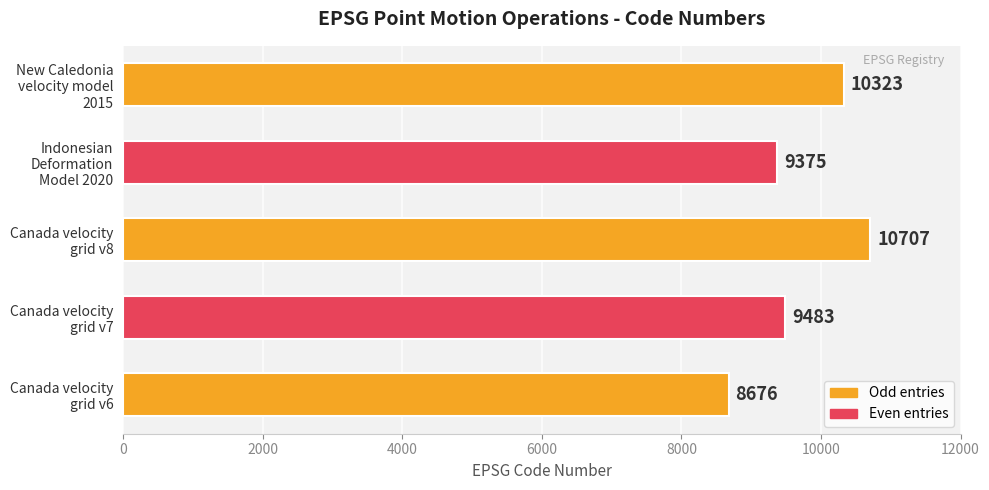

What is the difference between the maximum and minimum values?

2031